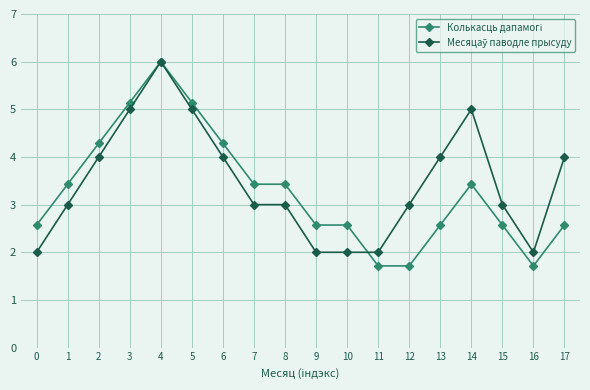

At which category is the sum across all series the highest?

4